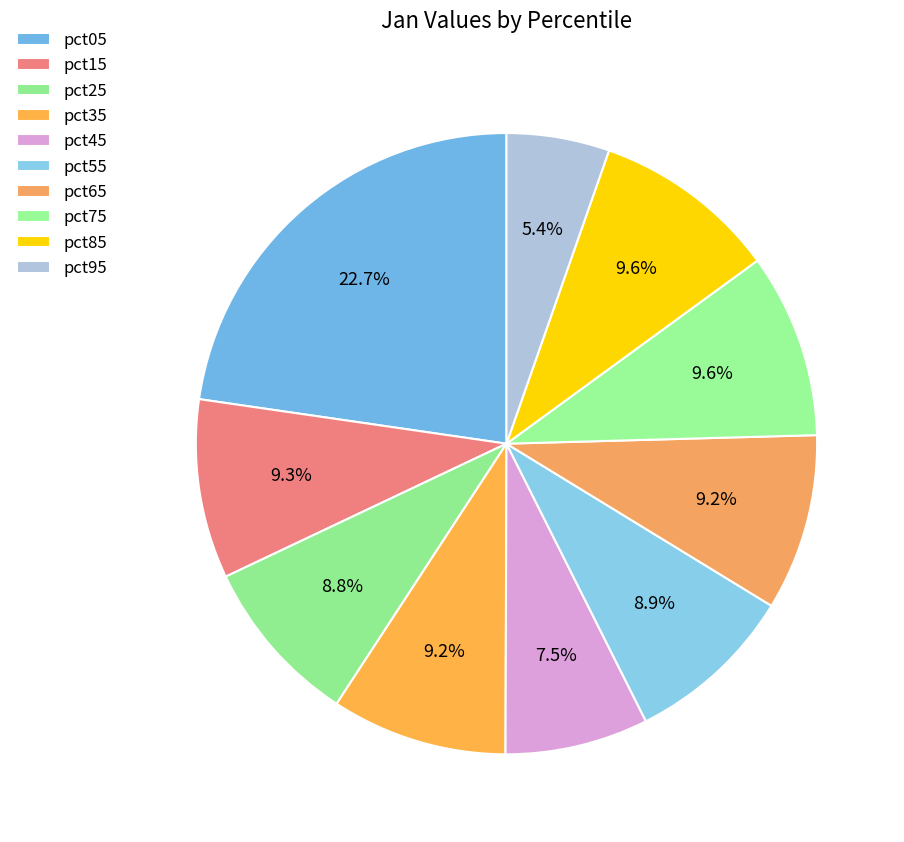

To the nearest percent, what is the combined percentage of pct35 and pct75?

19%